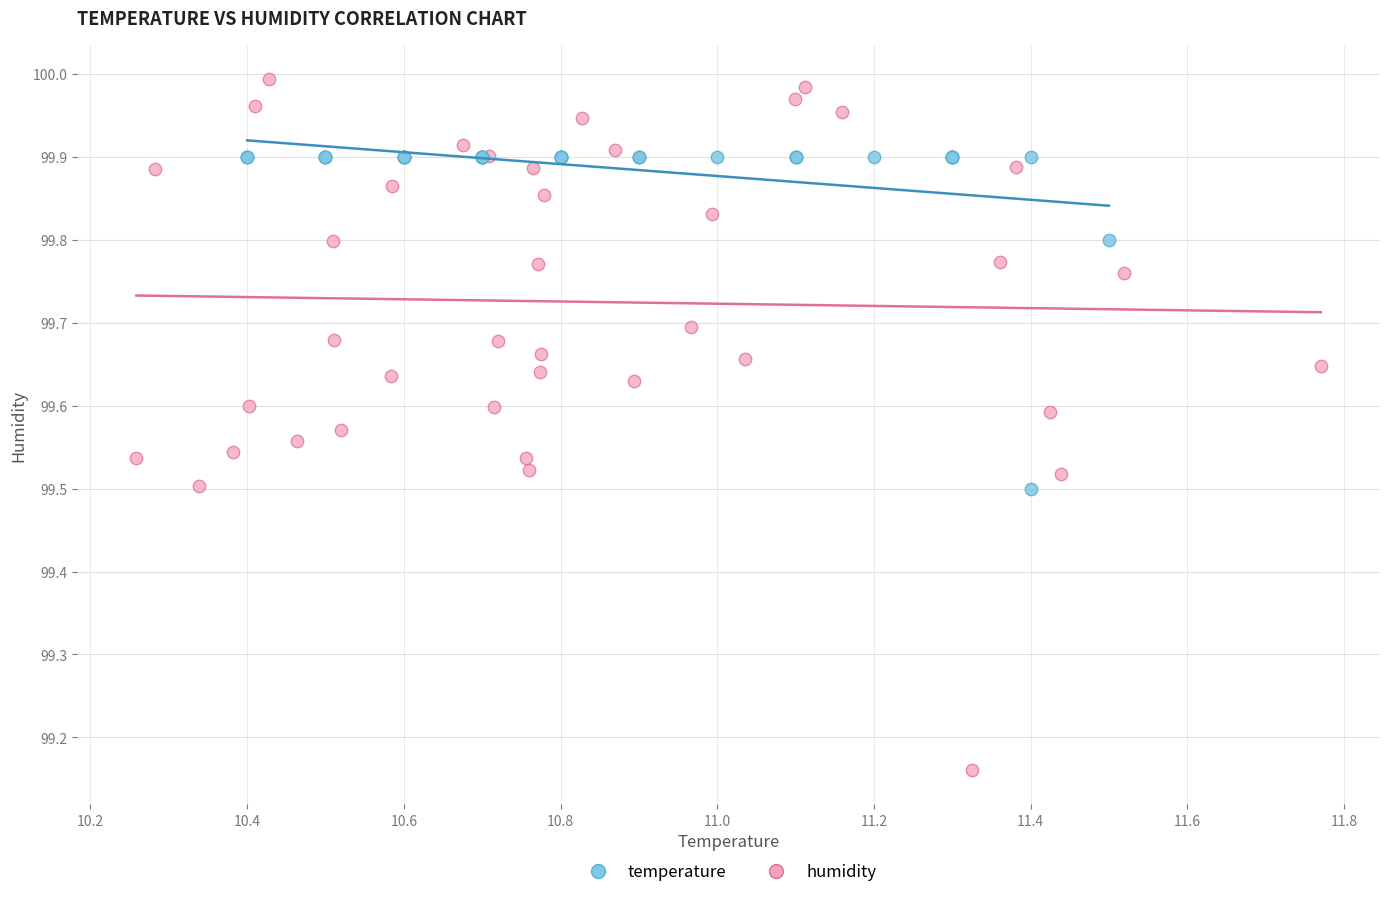

What are all the series names shown in the legend?

temperature, humidity